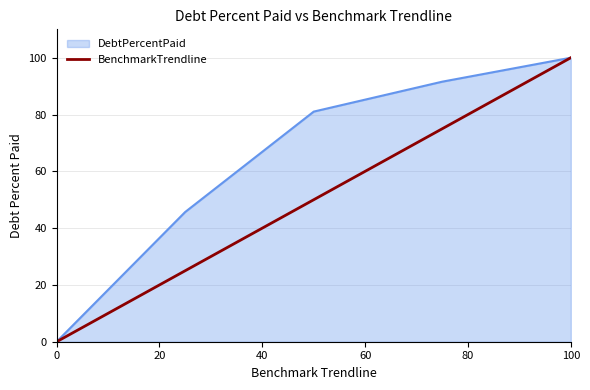

Which series has the largest total across all categories?

DebtPercentPaid